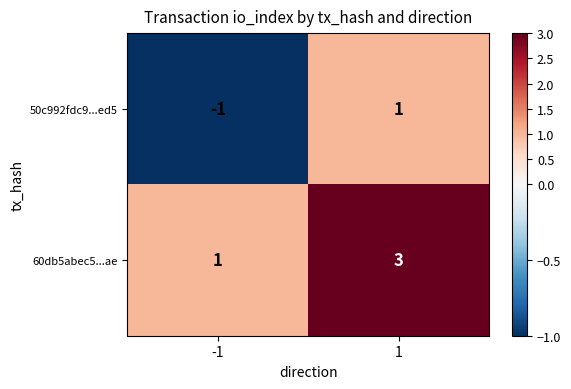

Is the value of 60db5abec5...ae at 1 greater than the value of 50c992fdc9...ed5 at -1?

Yes